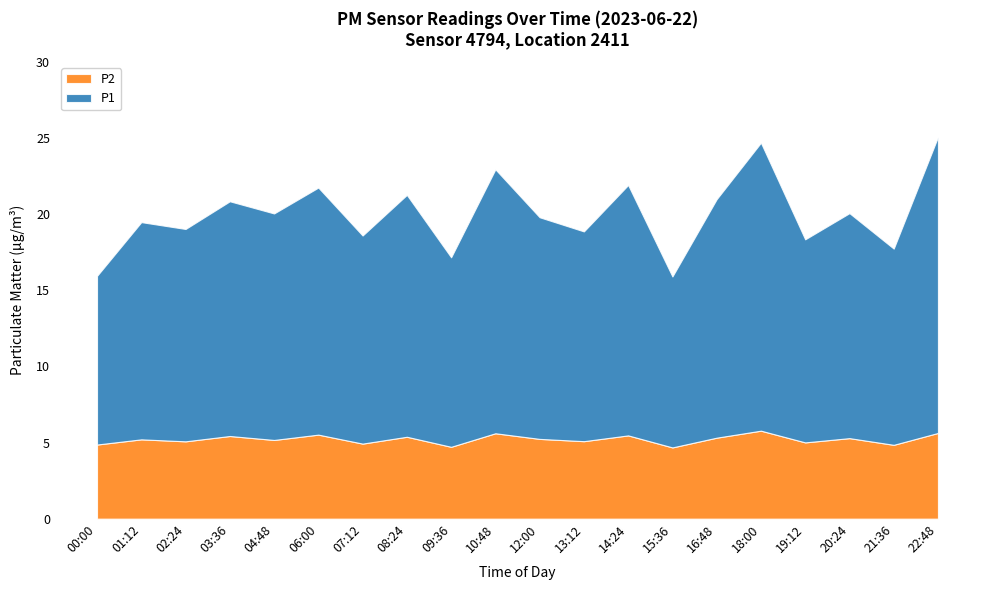

List the series in order of their overall mean, highest first.

P1, P2